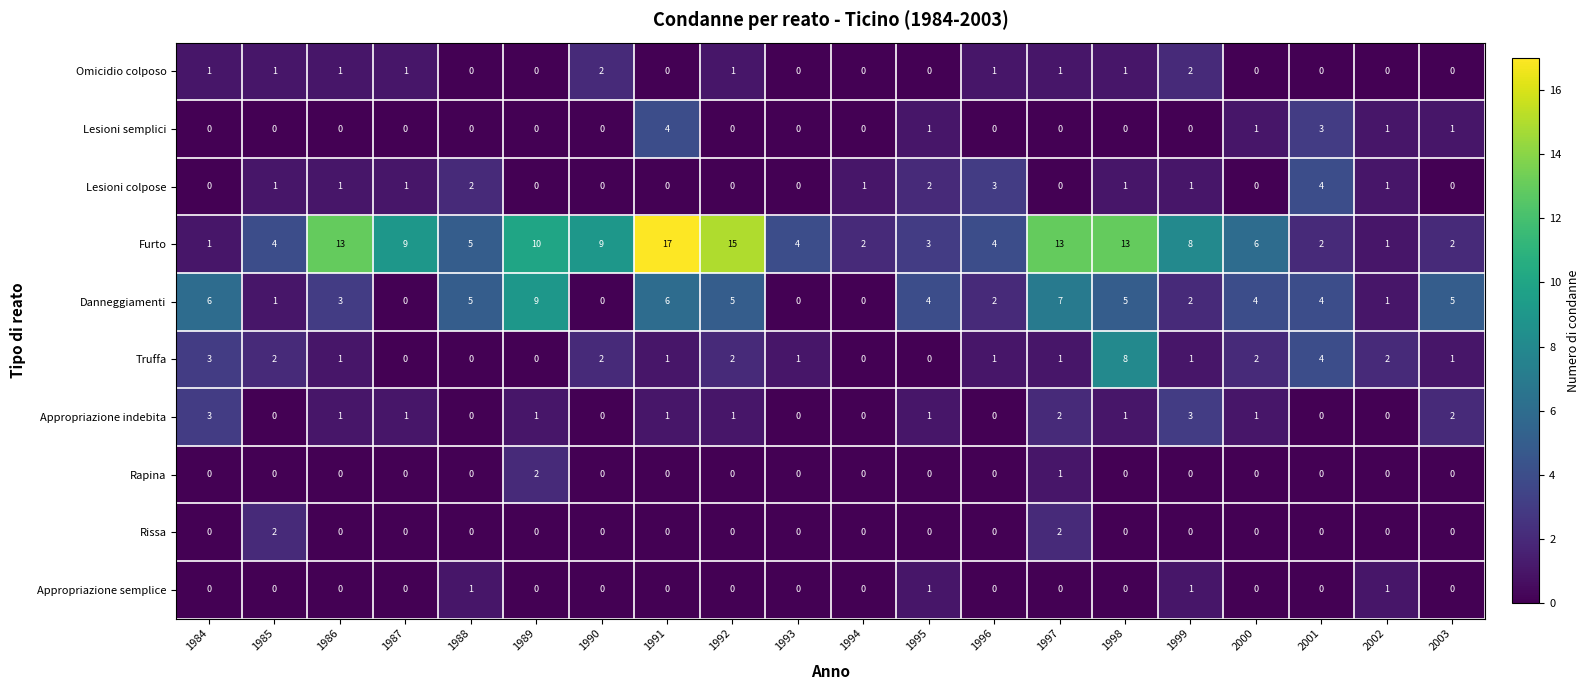

What is the difference between the Lesioni semplici values at 2001 and 1986?

3